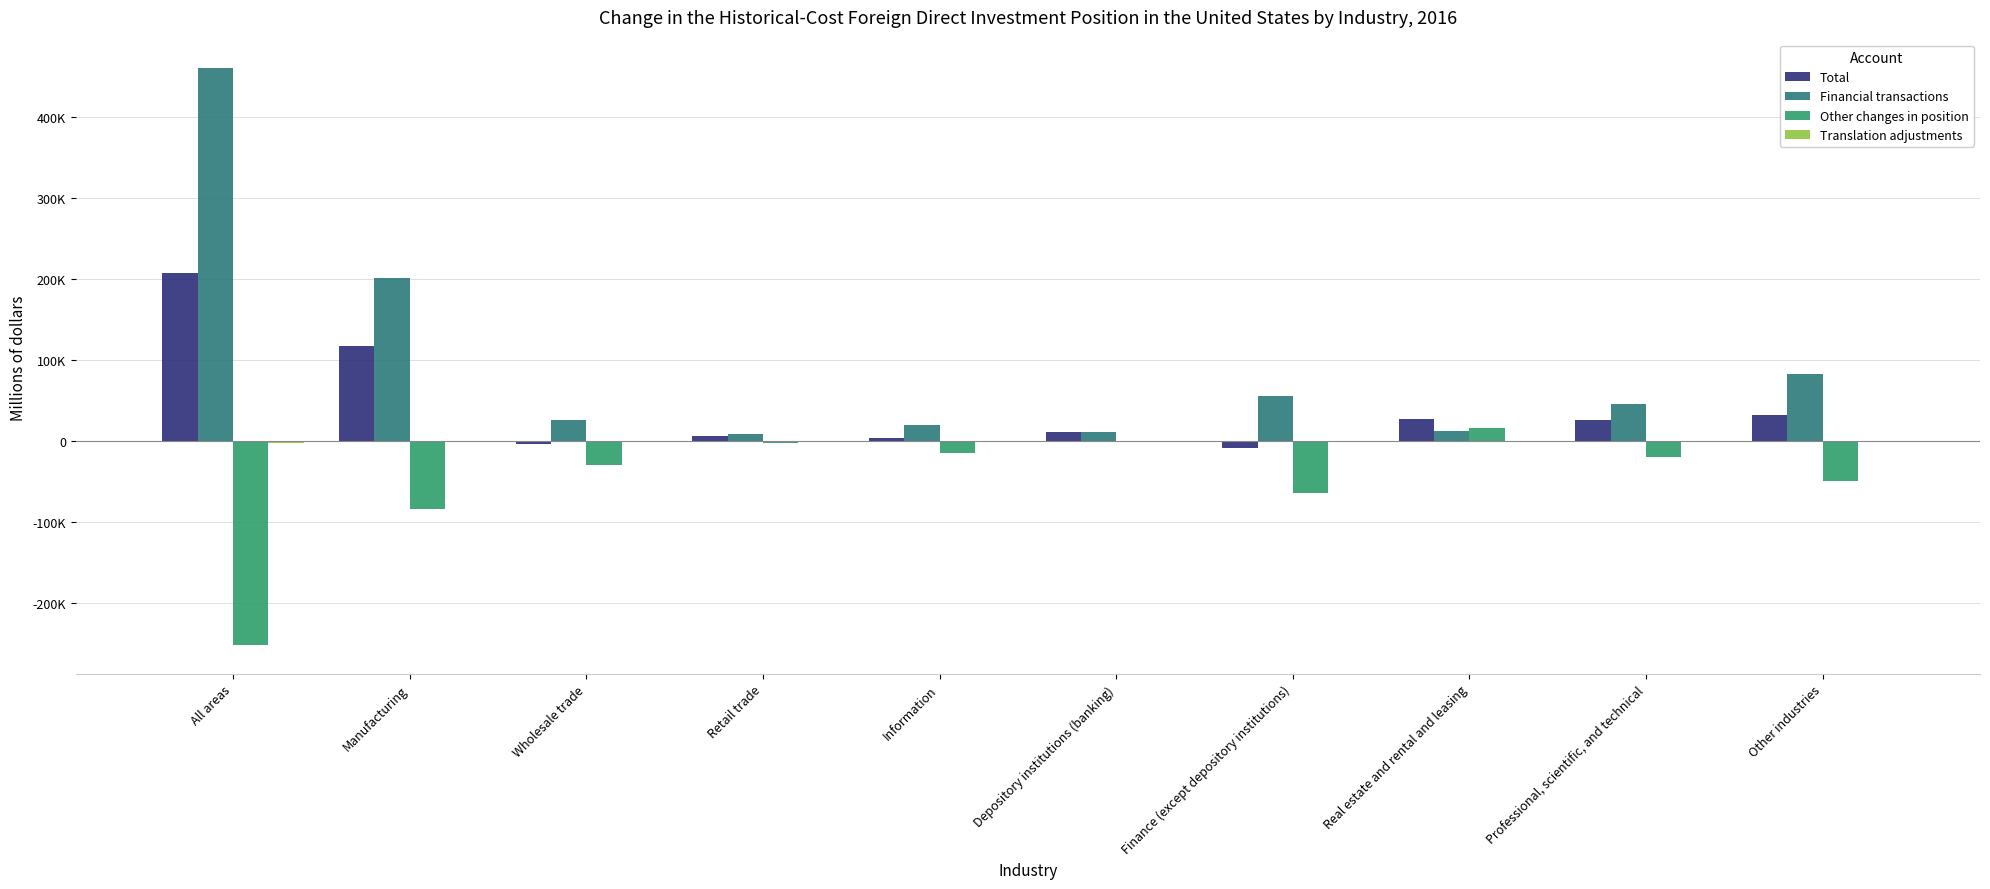

Are the bars horizontal?

No